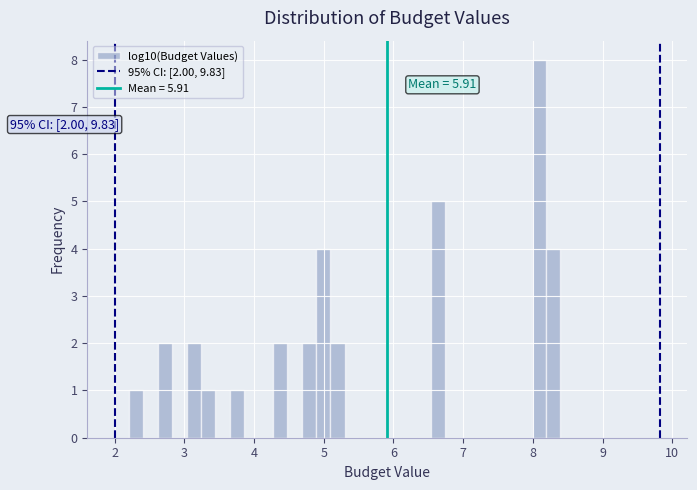

Read against the x-axis, roughly where is the centre of the tallest bar?

8.1